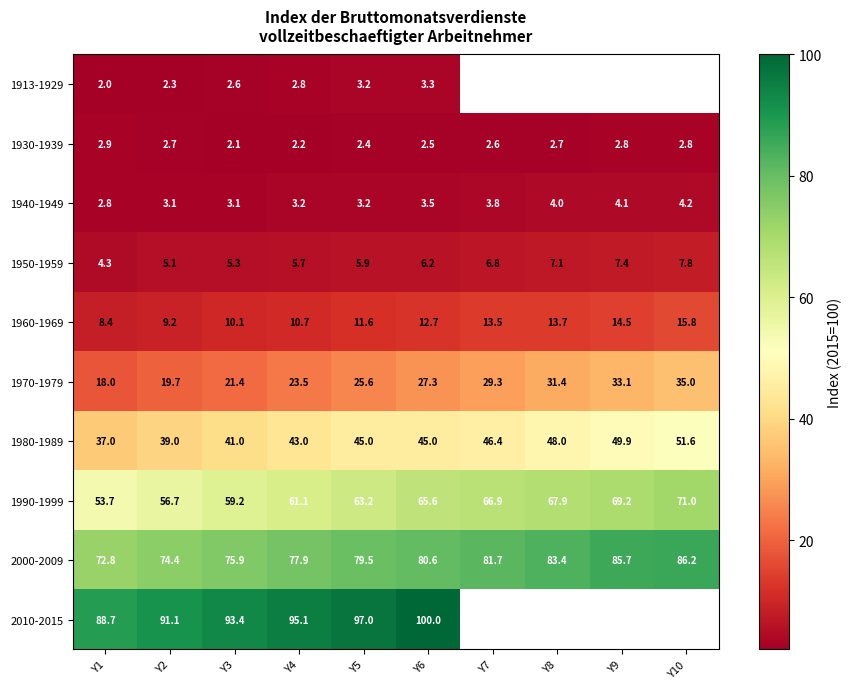

Is the value of 1940-1949 at Y6 greater than the value of 1950-1959 at Y5?

No